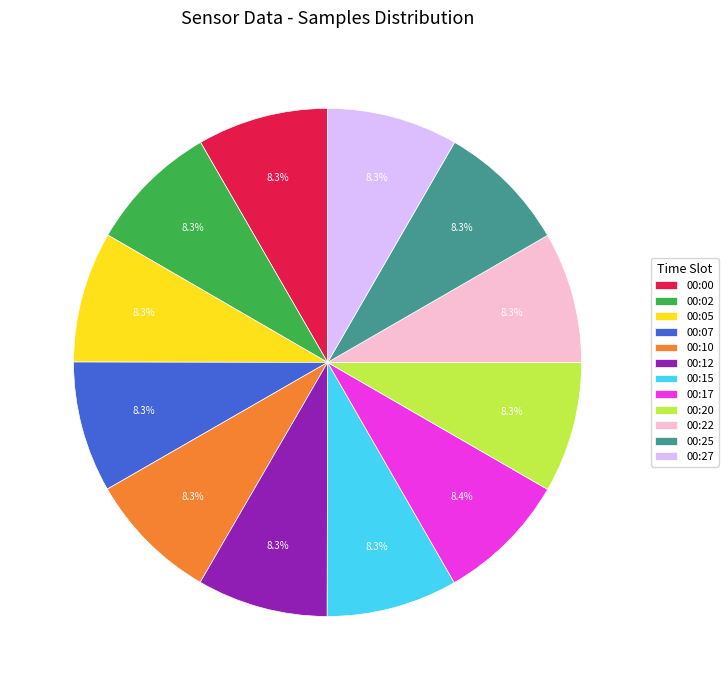

Do 00:02 and 00:07 together represent more than half of the pie?

No